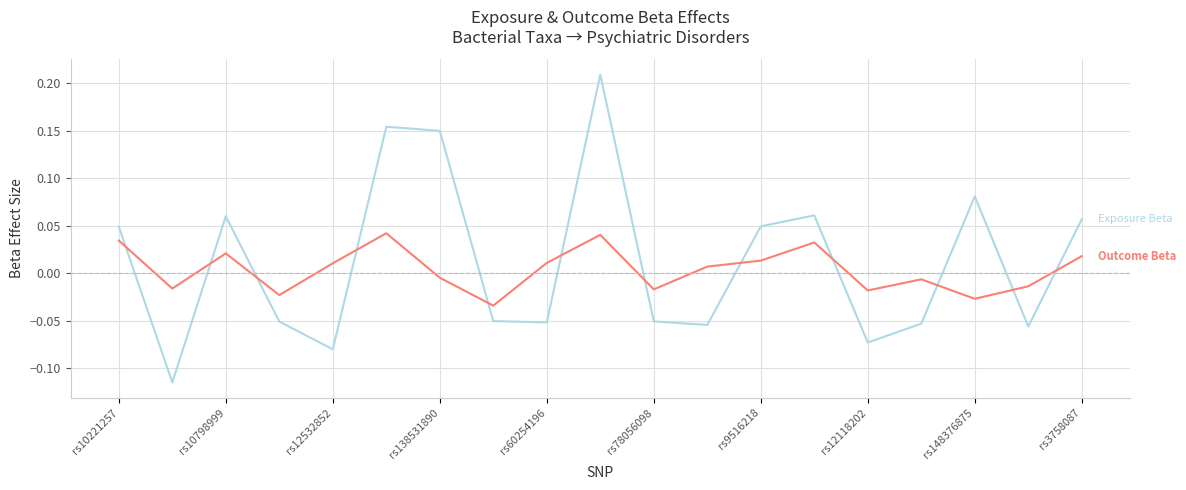

How many lines are shown in the chart?

2